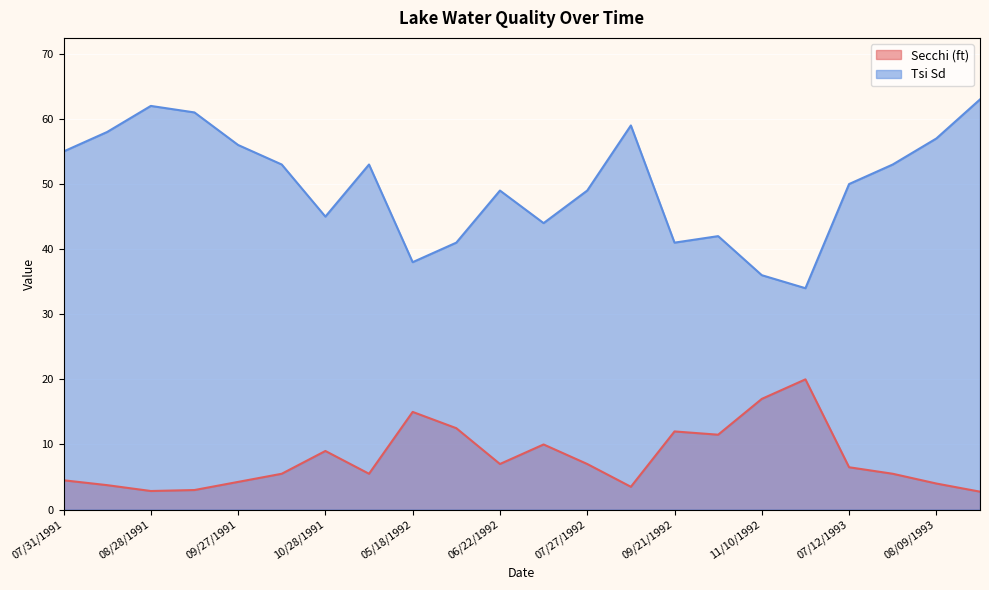

Count the number of categories in the chart.

22